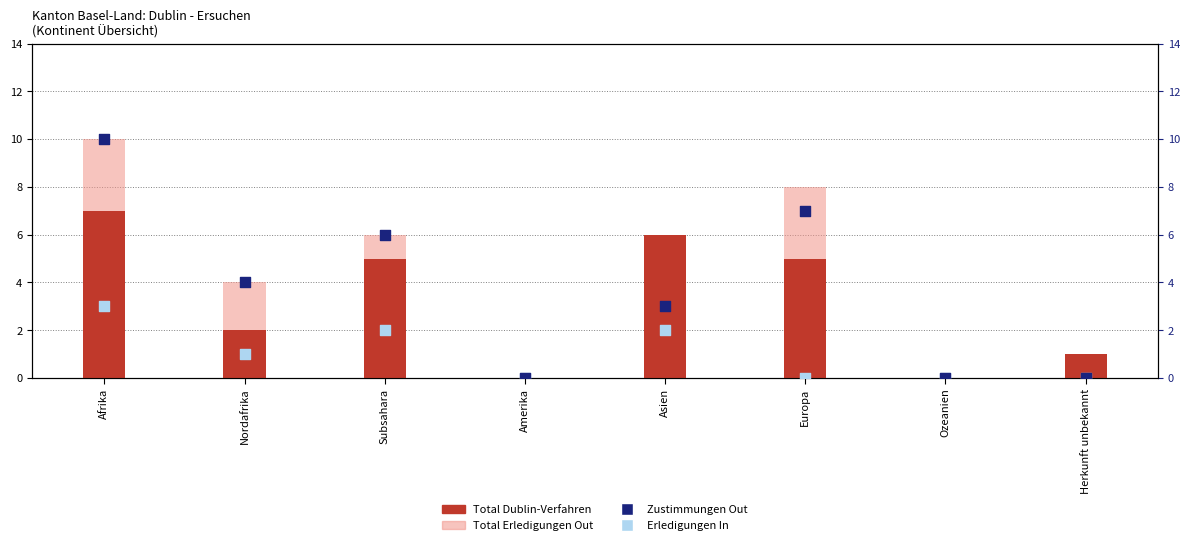

At how many categories does at least one series exceed 1?

5